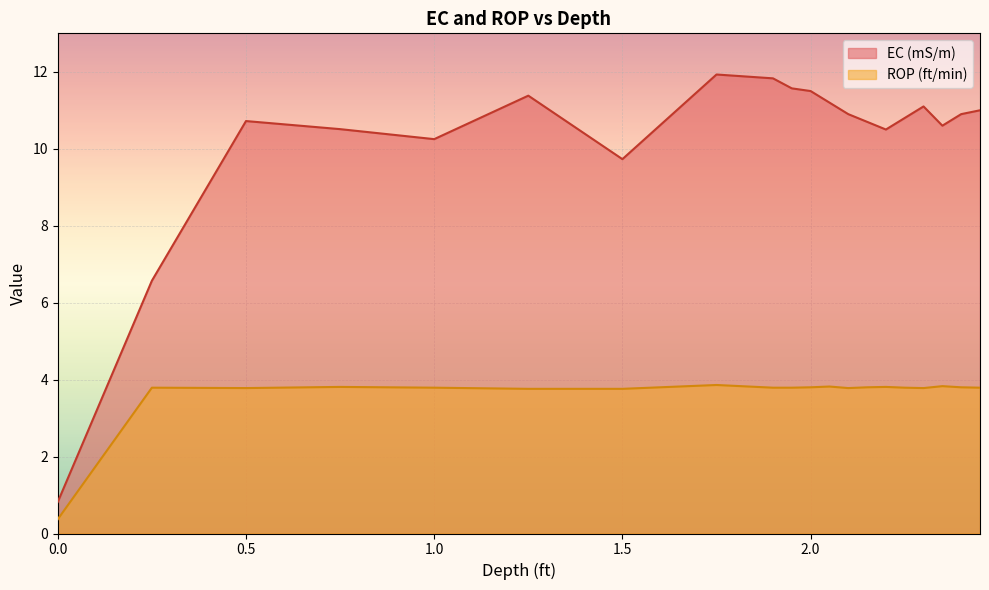

What is the maximum value shown in the chart?

11.9